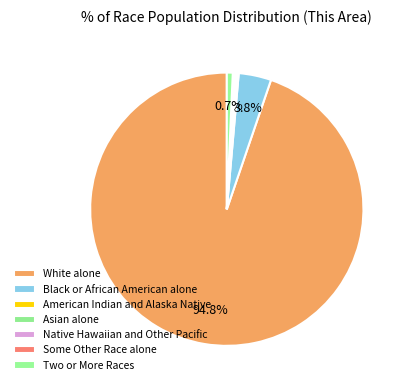

The Native Hawaiian and Other Pacific slice represents 1% of the pie. True or false?

False